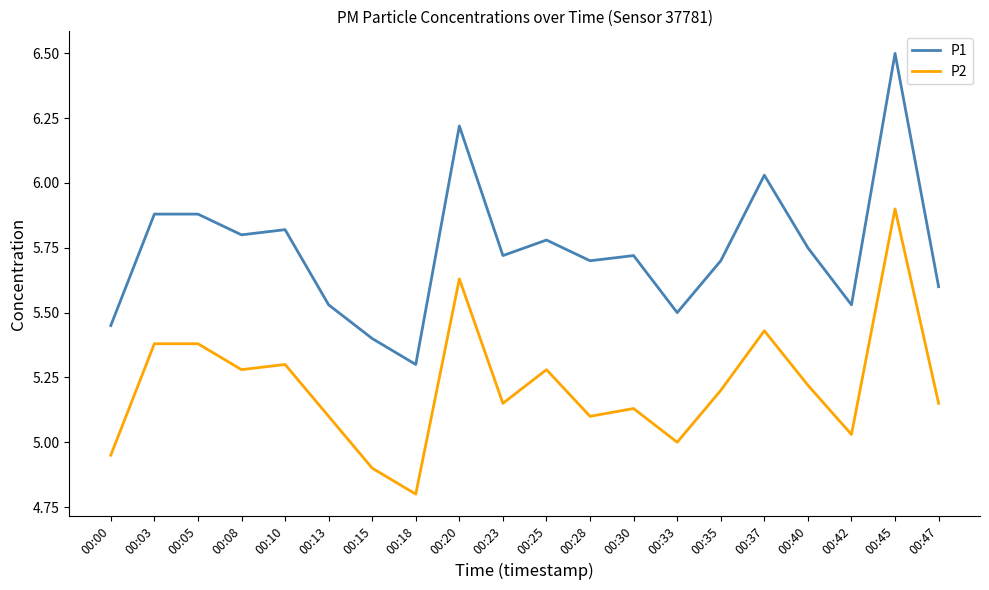

At which label does P1 reach its peak?

00:45